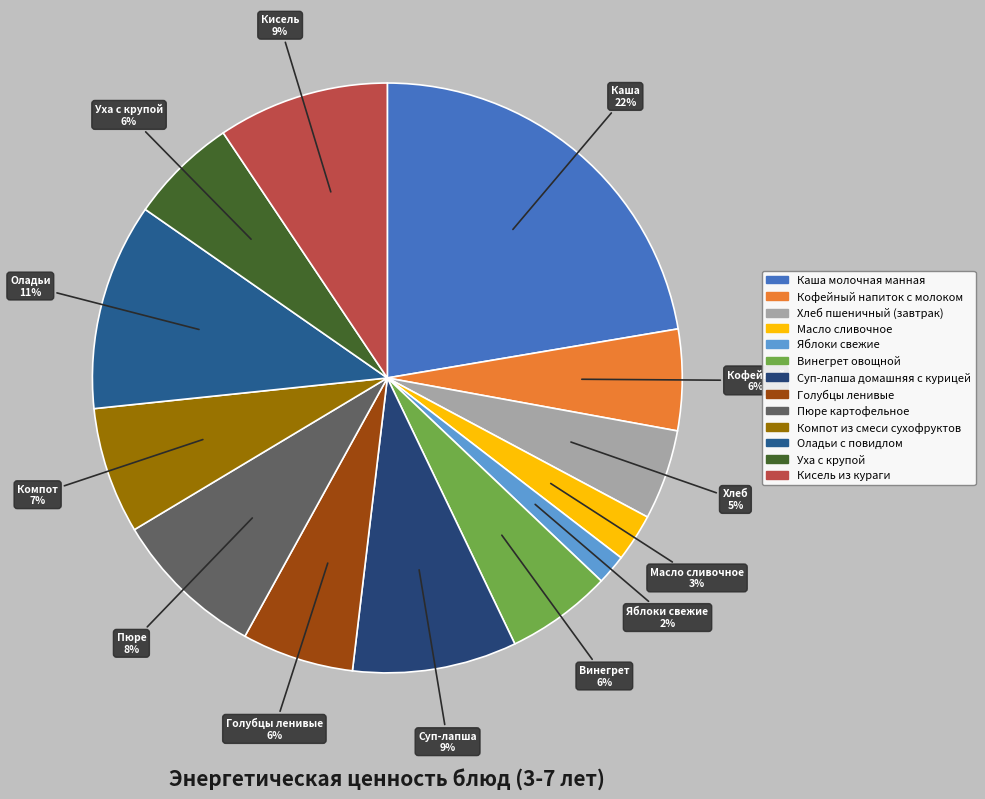

Rank the categories by value from lowest to highest.

Яблоки свежие, Масло сливочное, Хлеб пшеничный (завтрак), Кофейный напиток с молоком, Винегрет овощной, Уха с крупой, Голубцы ленивые, Компот из смеси сухофруктов, Пюре картофельное, Суп-лапша домашняя с курицей, Кисель из кураги, Оладьи с повидлом, Каша молочная манная